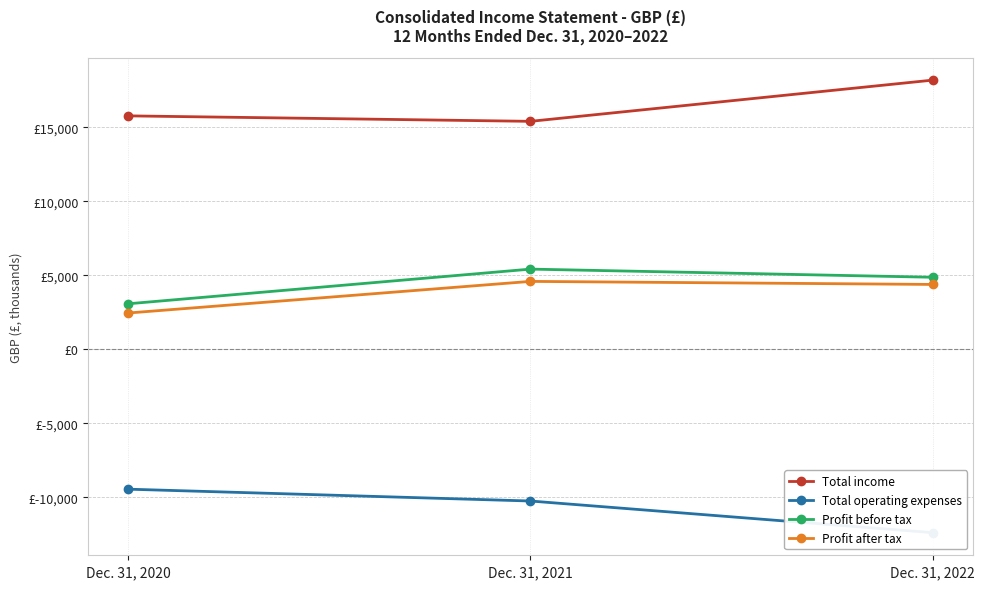

What is the value of the Total income point at the 3rd from the left?

18194